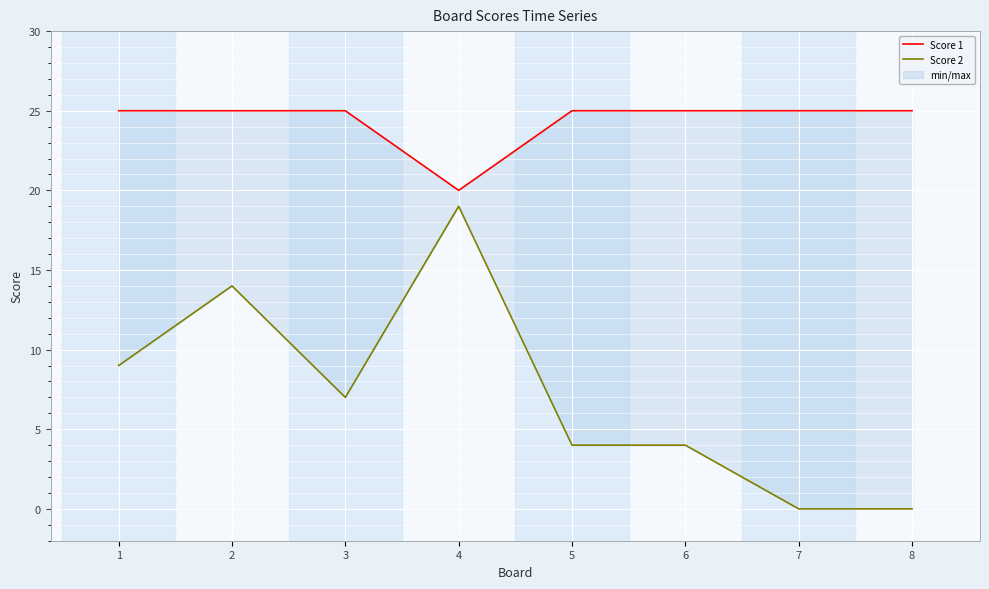

Which has a higher value, 5 or 4?

5